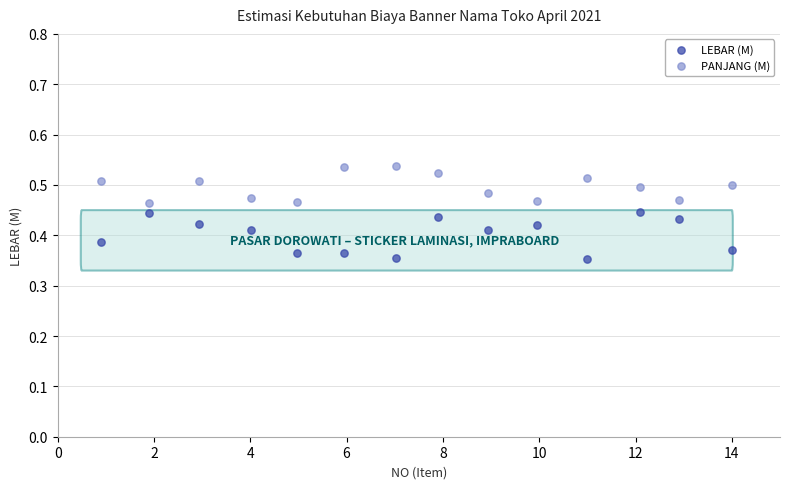

Which series reaches the maximum Y coordinate?

PANJANG (M)